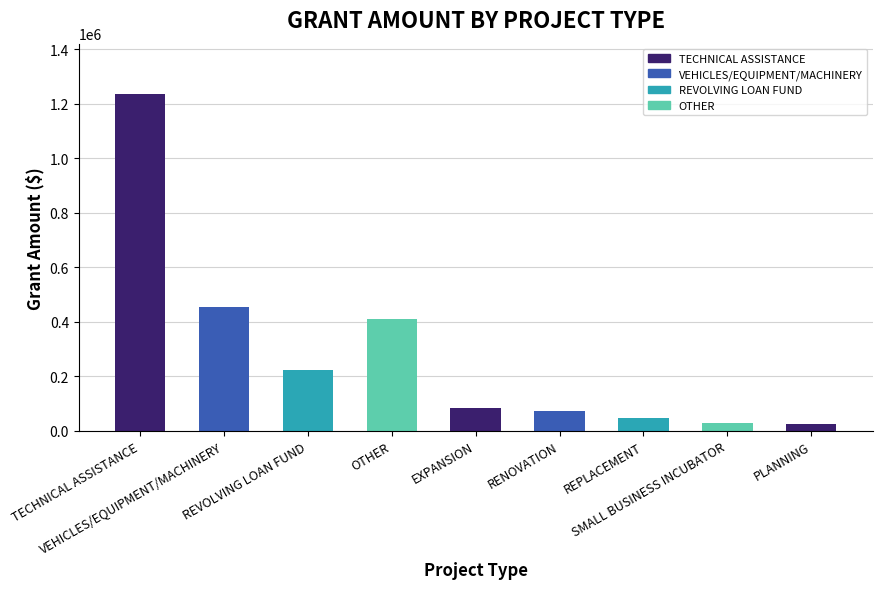

What is the maximum value shown in the chart?

1234987.5